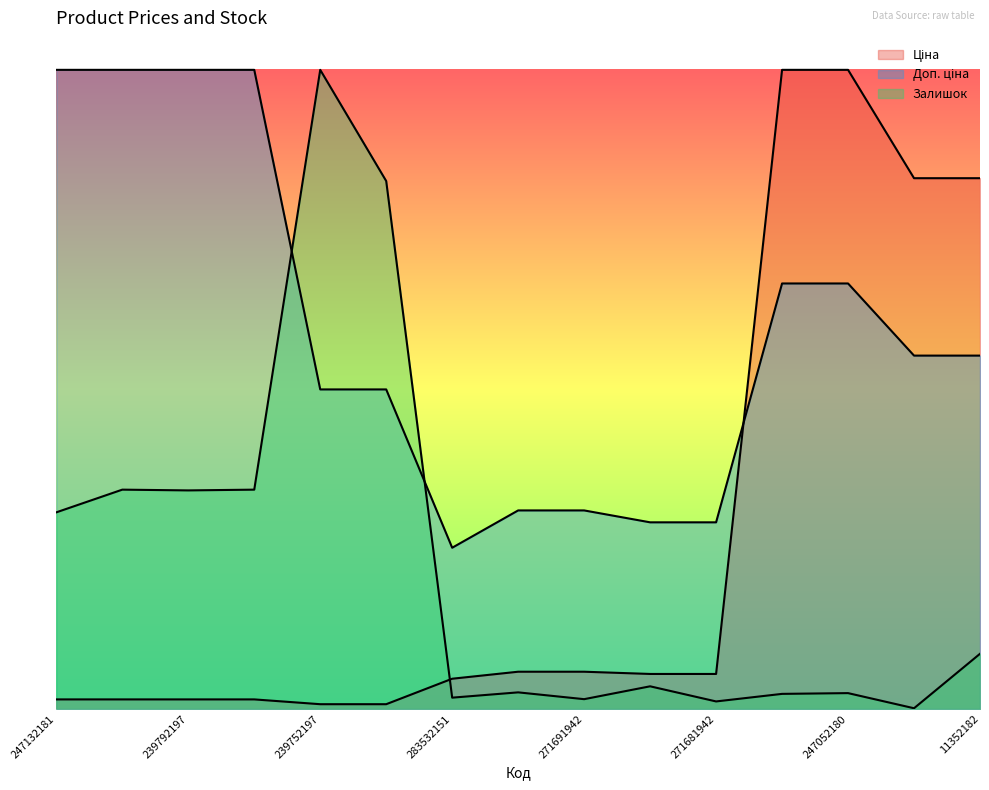

True or false: Доп. ціна and Залишок cross at least once.

True